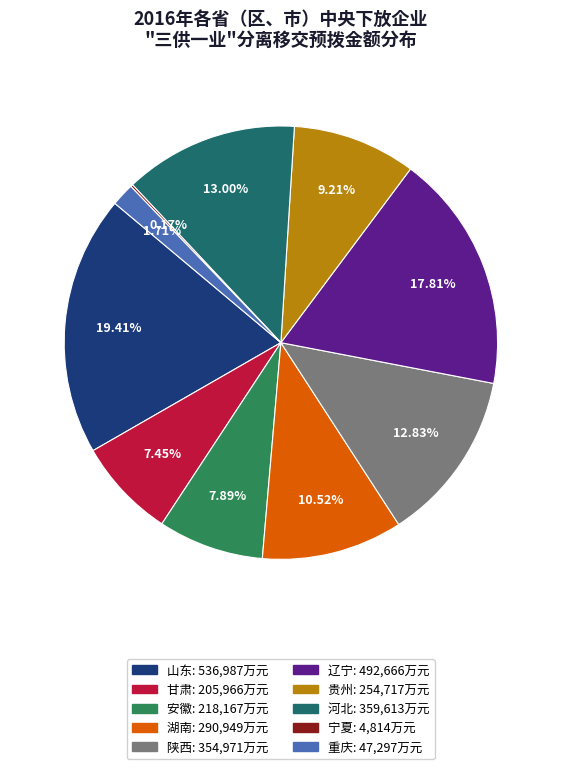

Which category has the biggest portion of the pie?

山东